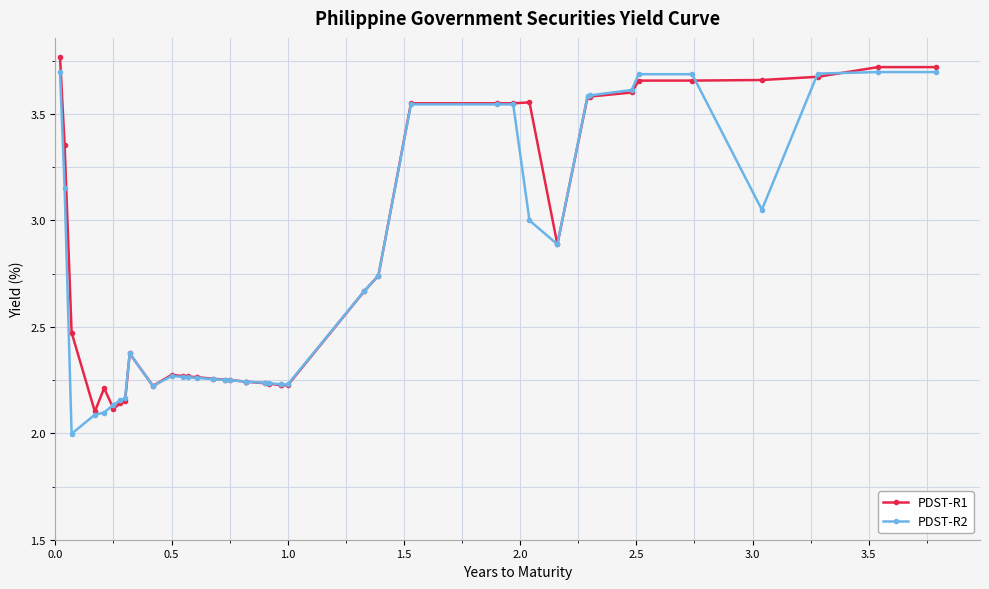

What is the average value of the PDST-R2 series?

2.7